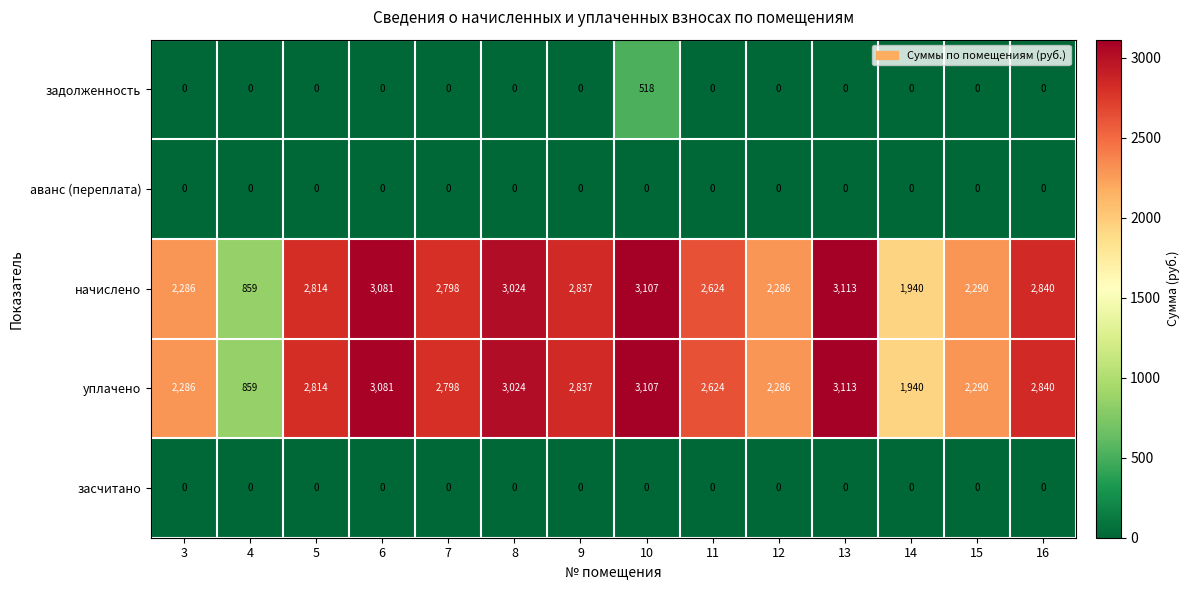

What is the sum of all задолженность values?

518